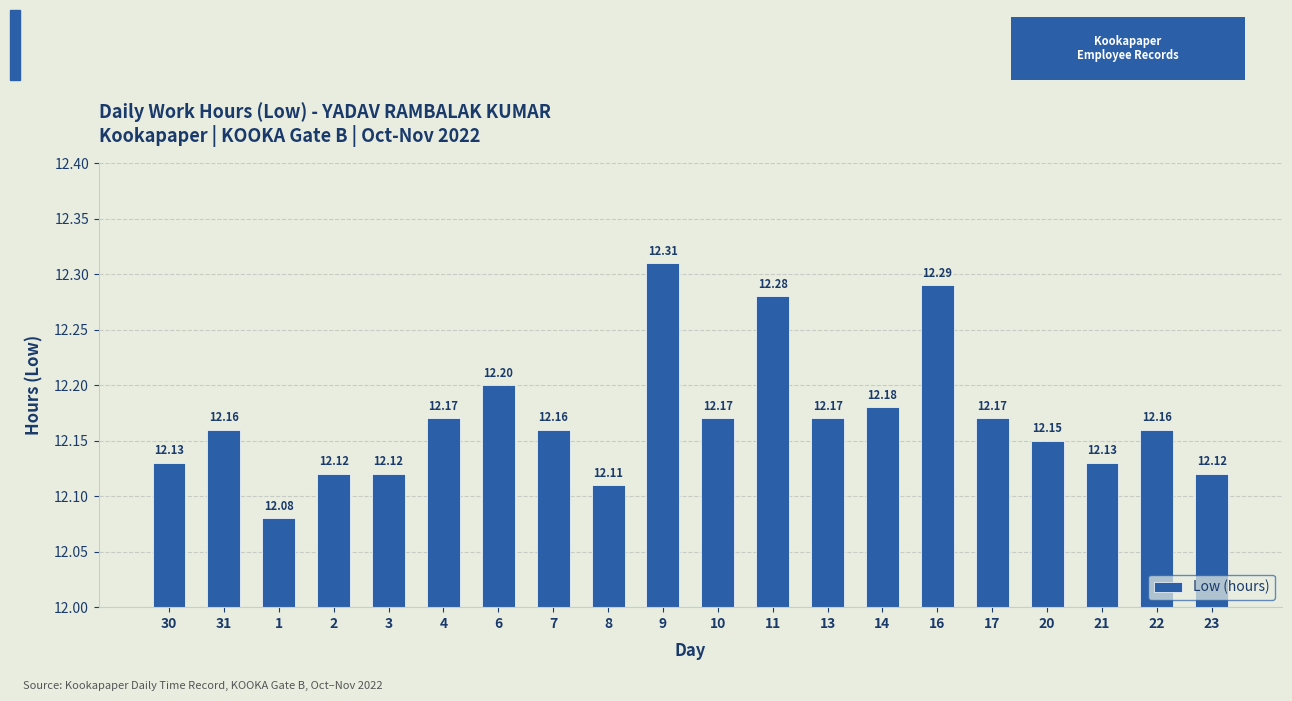

What is the change in value from 4 to 11?

+0.1